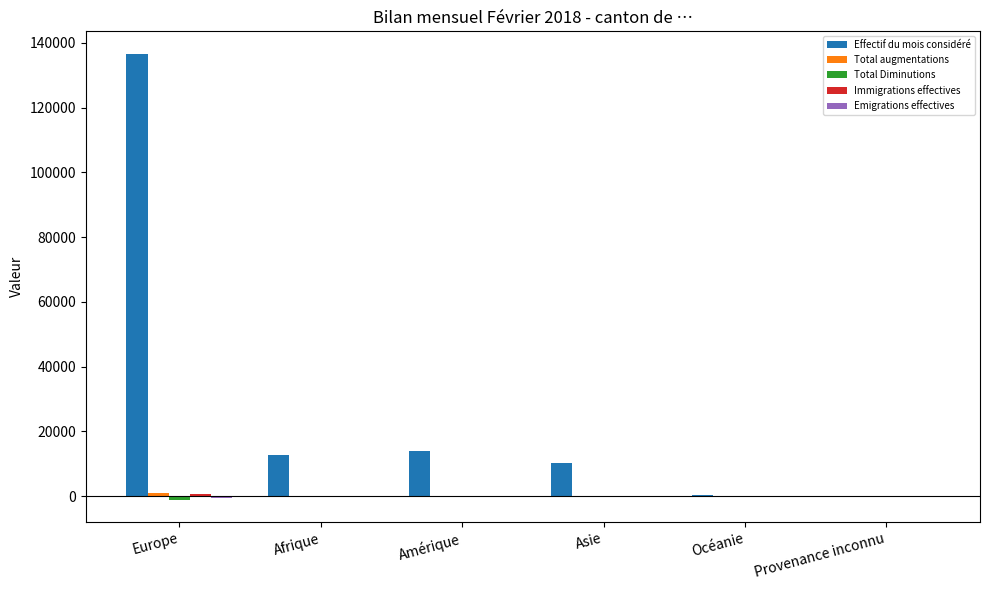

What is the total value across all series at Océanie?

385